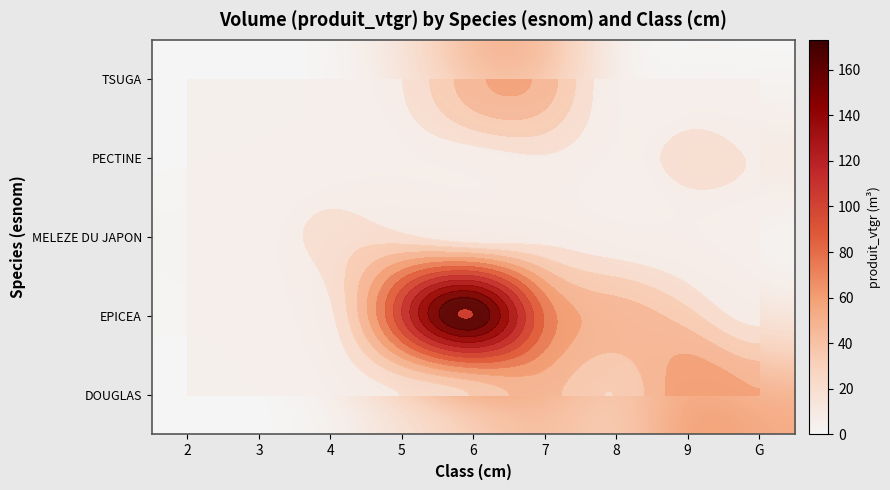

What is the sum of the DOUGLAS values at 9 and 8?

90.4